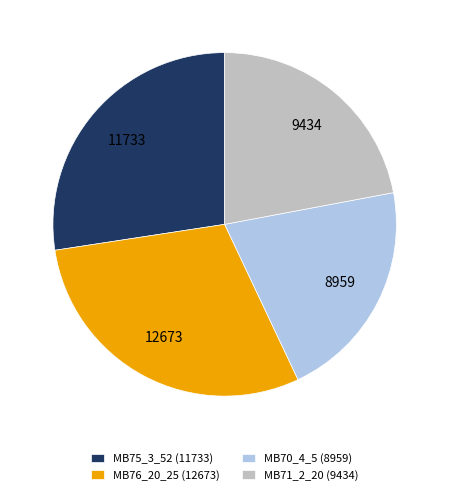

Is there a majority slice in this chart?

No